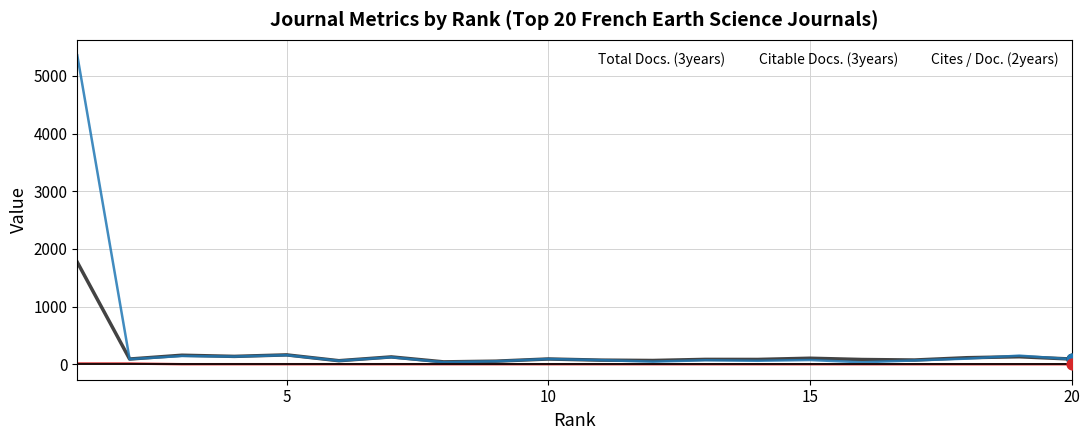

What is the maximum value for Total Docs. (3years)?

1771.0